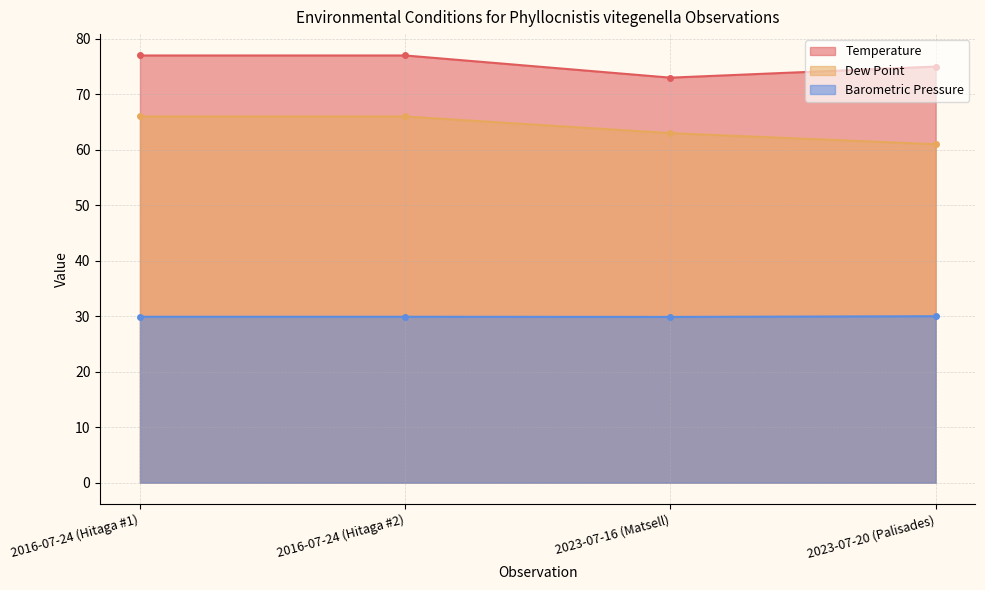

What position from the right is 2016-07-24 (Hitaga #2)?

3